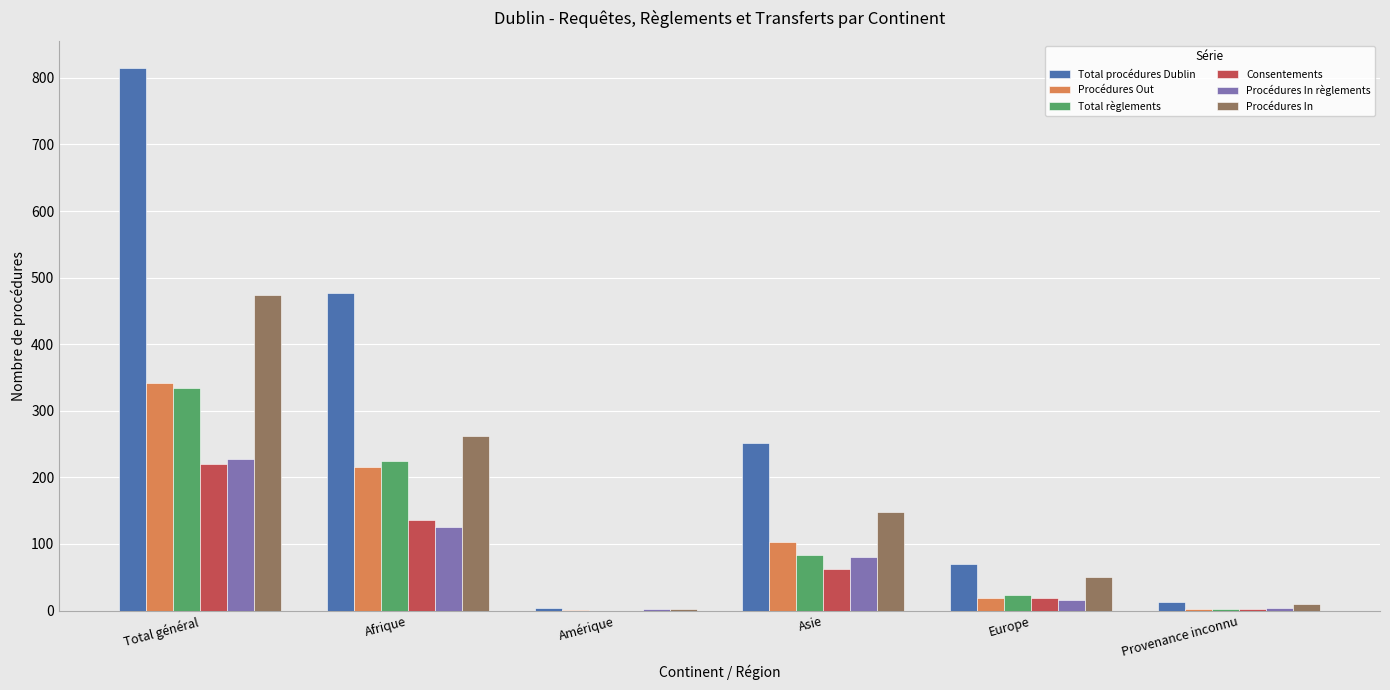

Where is Procédures Out nearest to the value 171?

Afrique